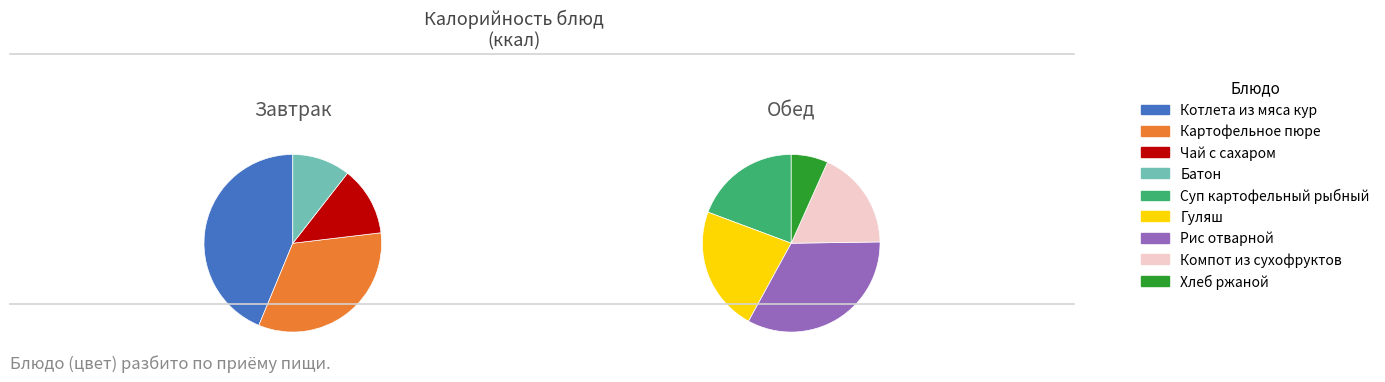

How much of the chart is everything except Гуляш?

86.8%